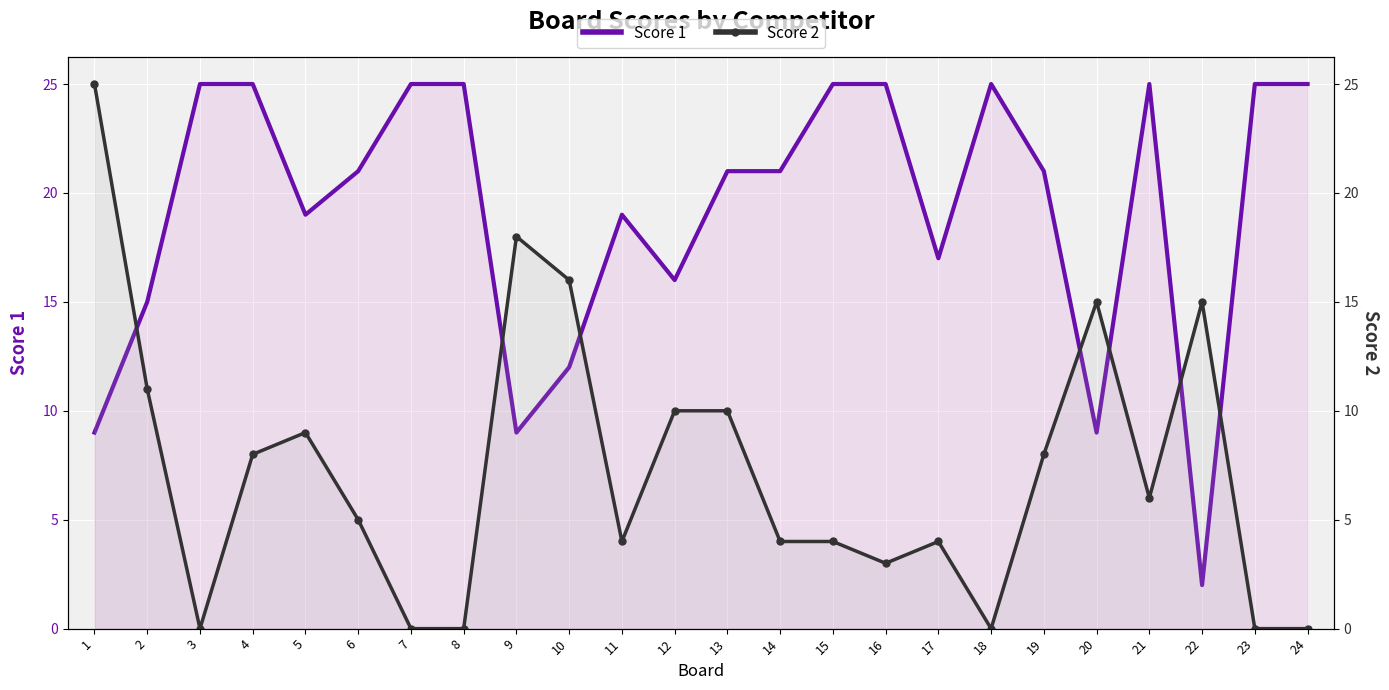

Rank the categories by Score 2 value from highest to lowest.

1, 9, 10, 20, 22, 2, 12, 13, 5, 4, 19, 21, 6, 11, 14, 15, 17, 16, 3, 7, 8, 18, 23, 24